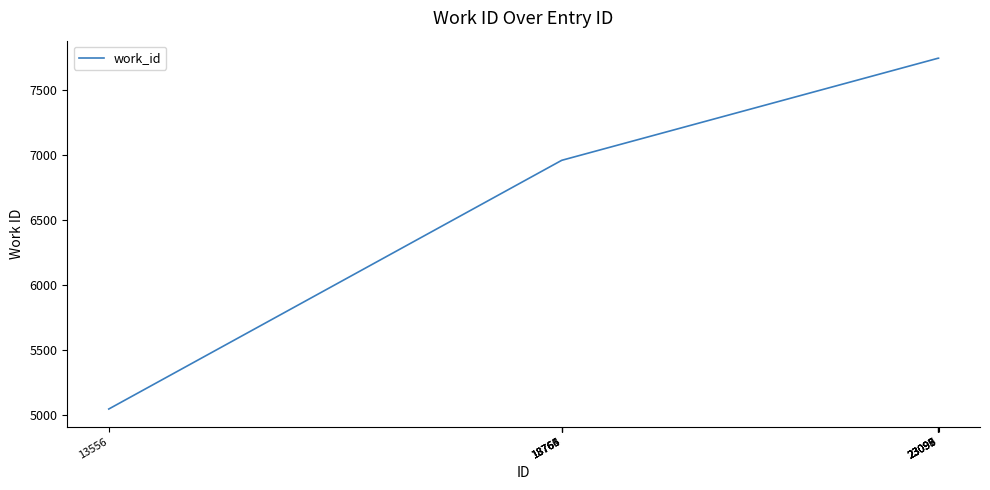

What is the maximum value shown in the chart?

7743